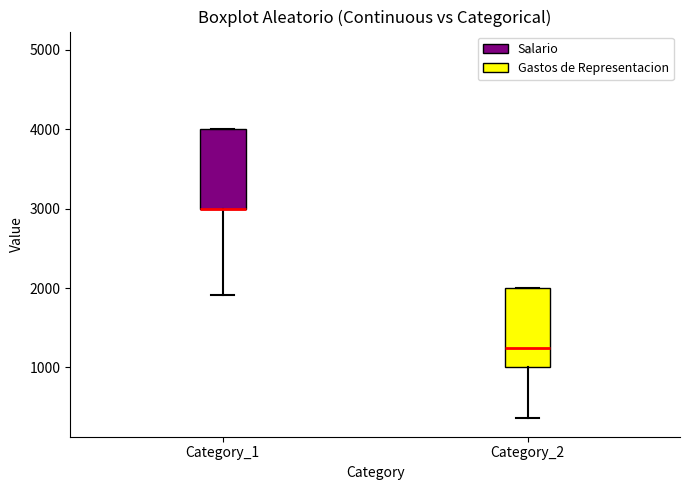

Where does the lower whisker of the box for Category_1 end on the y-axis? The values are not printed on the chart, so give them approximately, as read against the axis.

1900